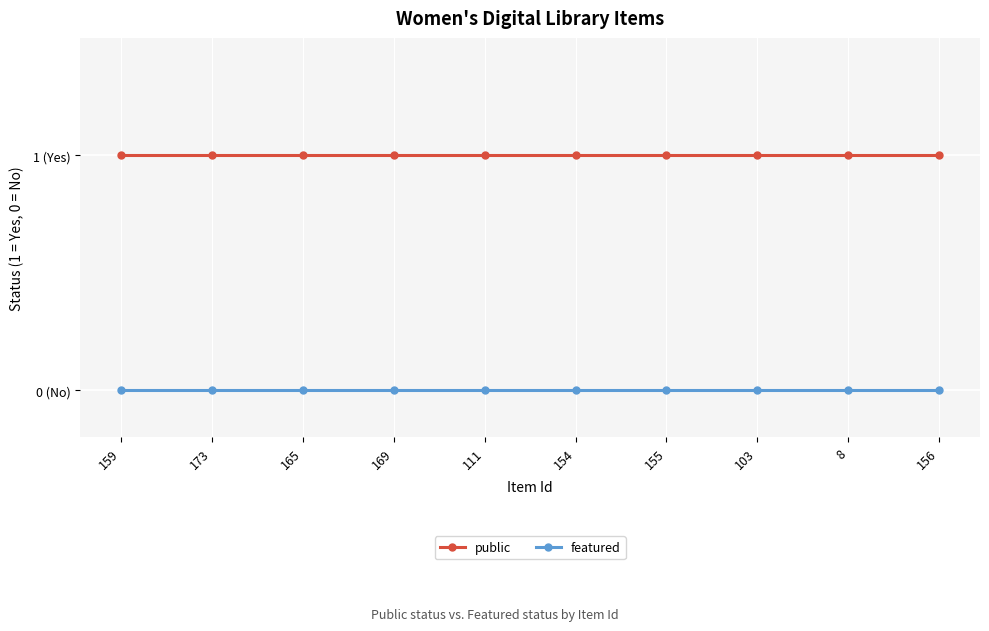

Where is featured nearest to the value 0?

159